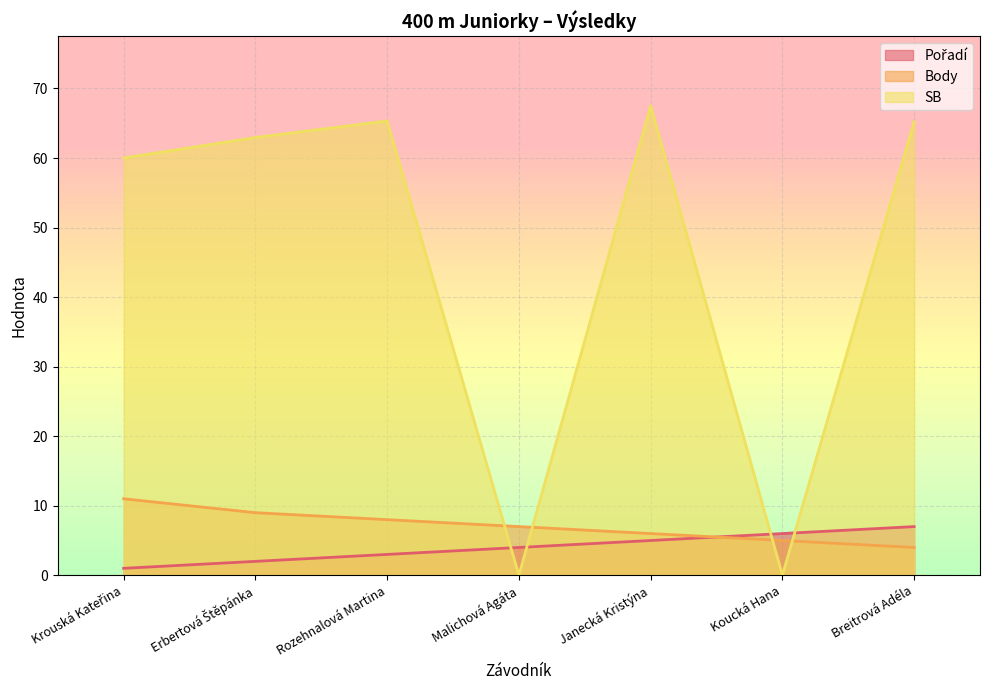

What position from the left is Breitrová Adéla?

7